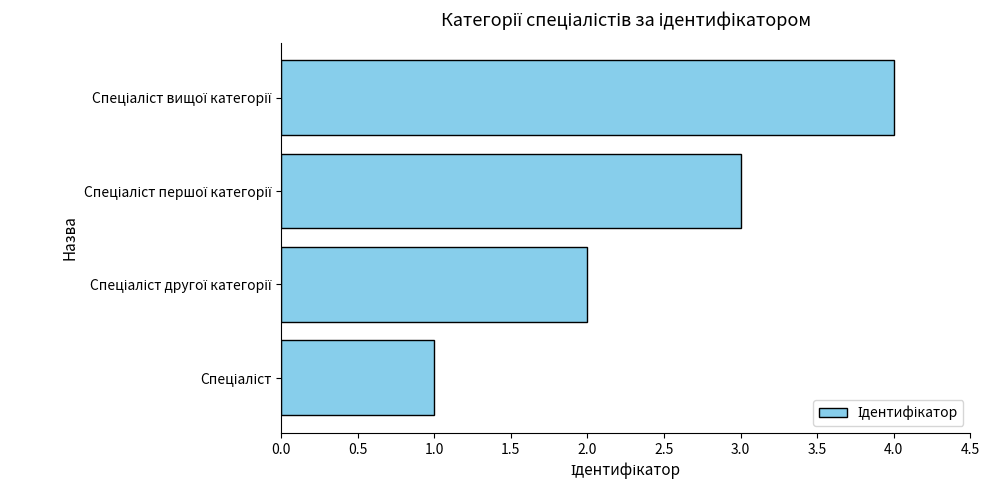

What is the difference between the maximum and minimum values?

3